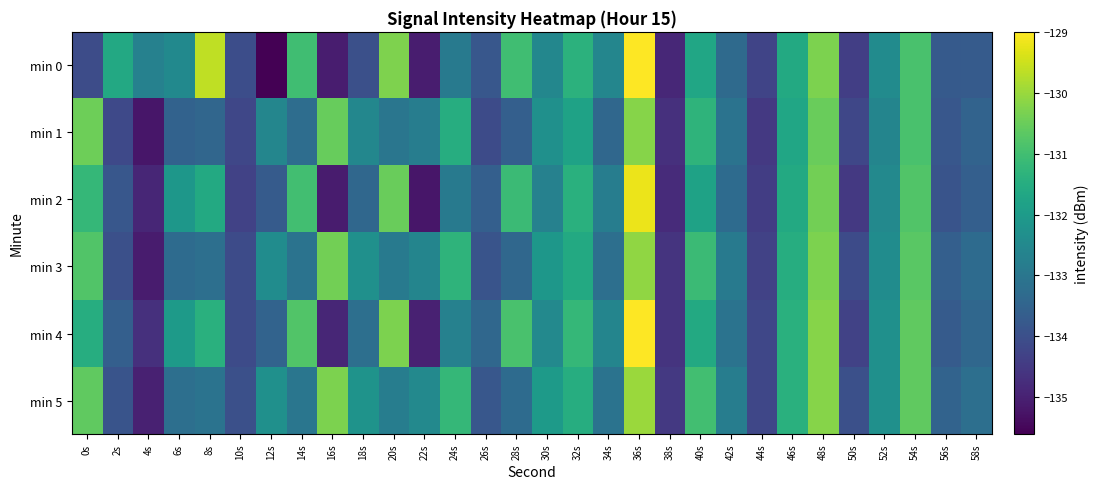

At how many categories does at least one series exceed -131?

9